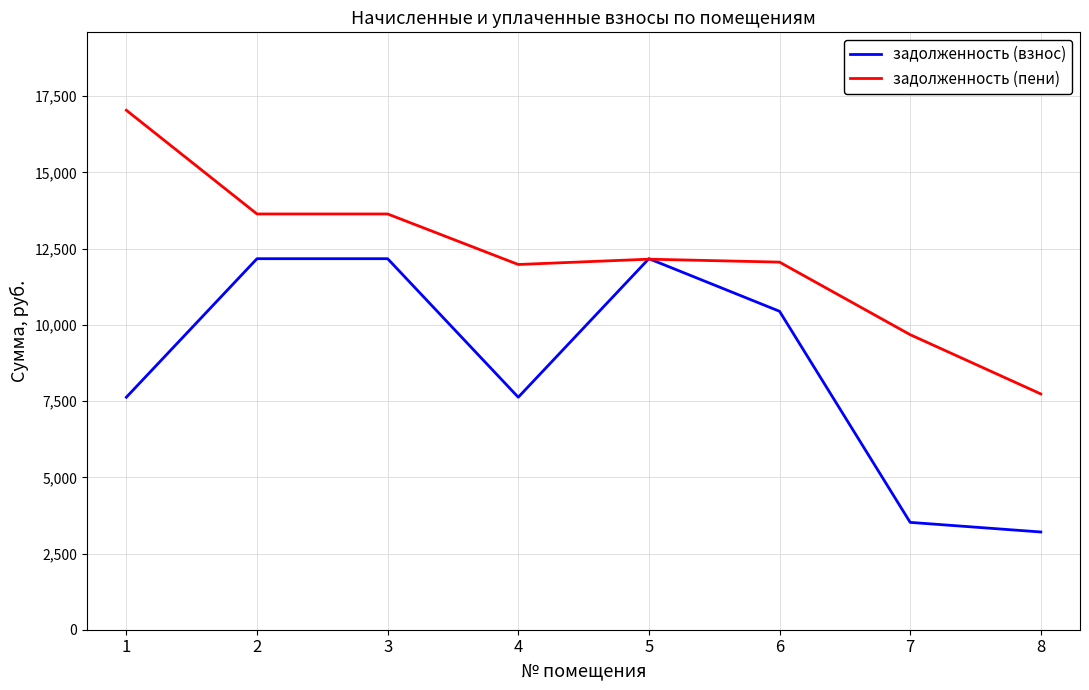

Is the value of задолженность (взнос) at 5 greater than the value of задолженность (пени) at 2?

No